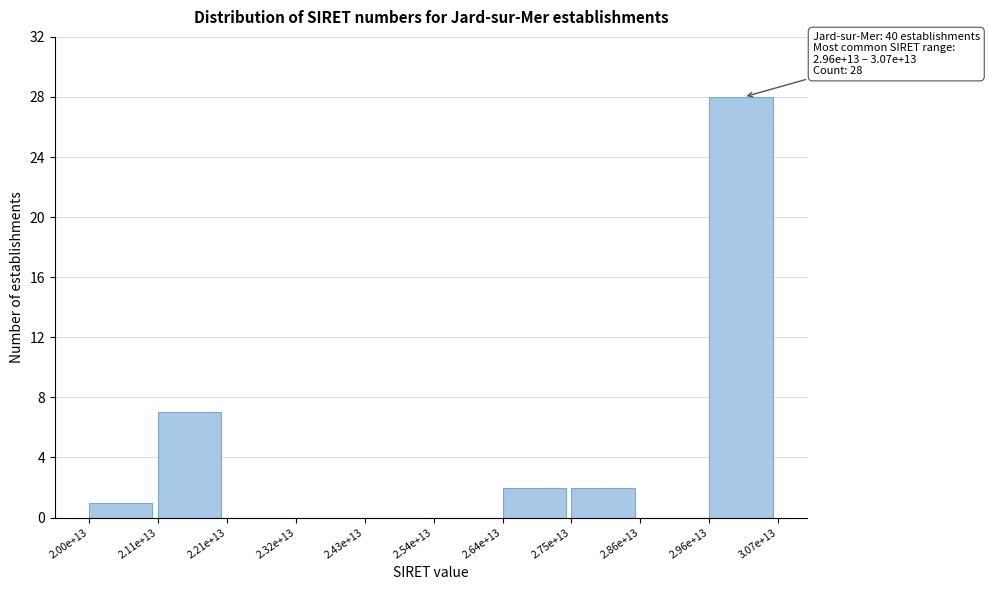

Reading left to right, extract all data points from this chart.

2.00e+13=1	2.11e+13=7	2.21e+13=0	2.32e+13=0	2.43e+13=0	2.54e+13=0	2.64e+13=2	2.75e+13=2	2.86e+13=0	2.96e+13=28